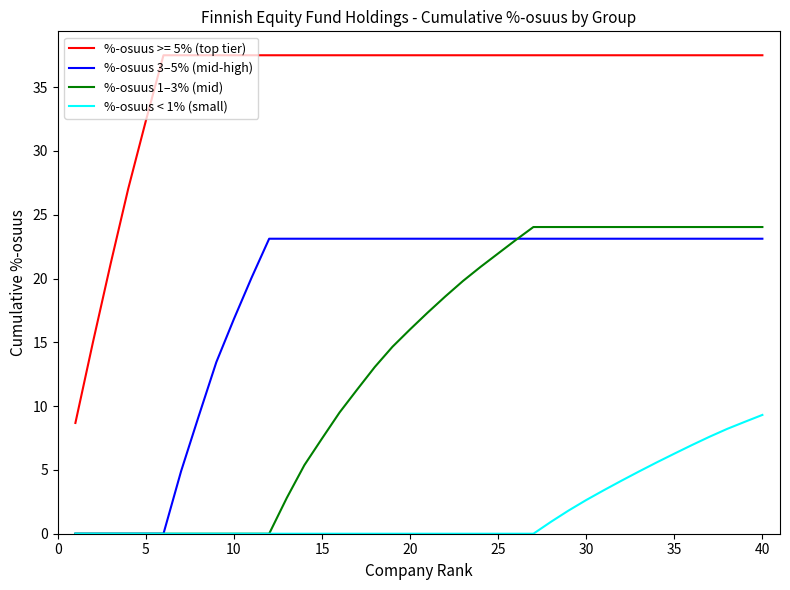

Which series has the largest total across all categories?

%-osuus >= 5% (top tier)